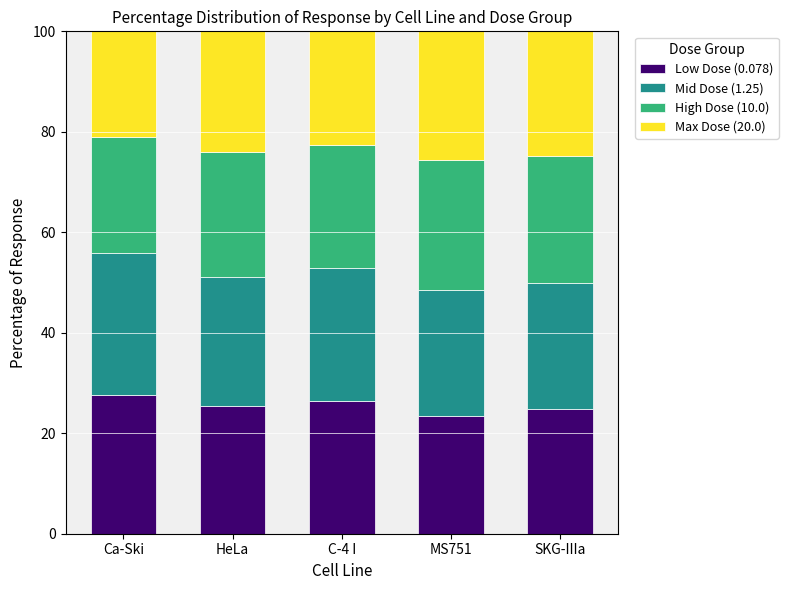

What is the total value across all series at Ca-Ski?

100.0